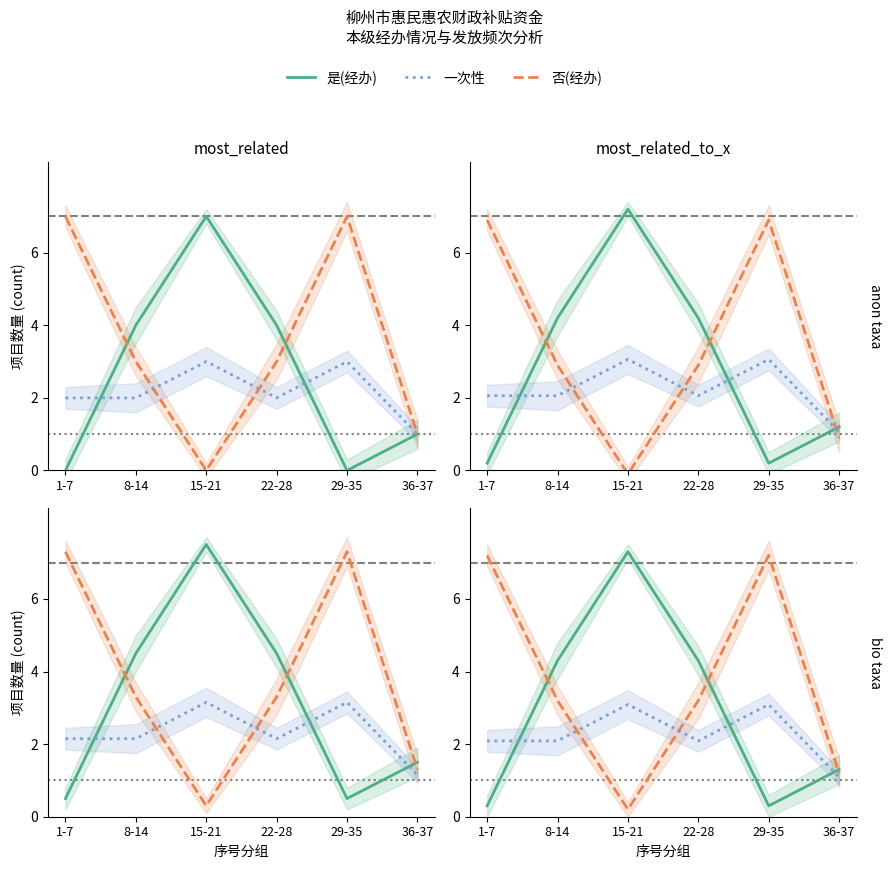

How many lines are shown in the chart?

3